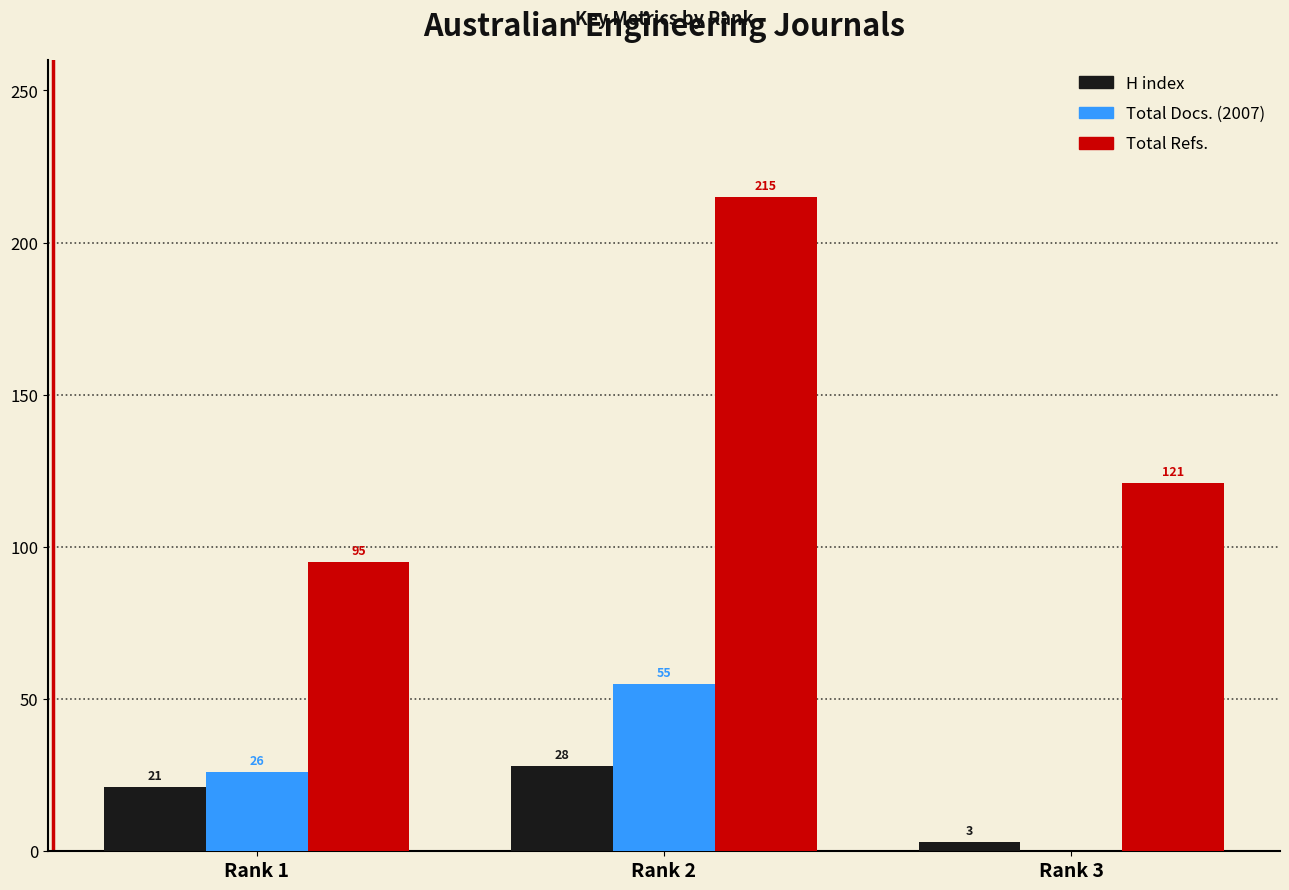

What is the sum of all Total Docs. (2007) values?

81